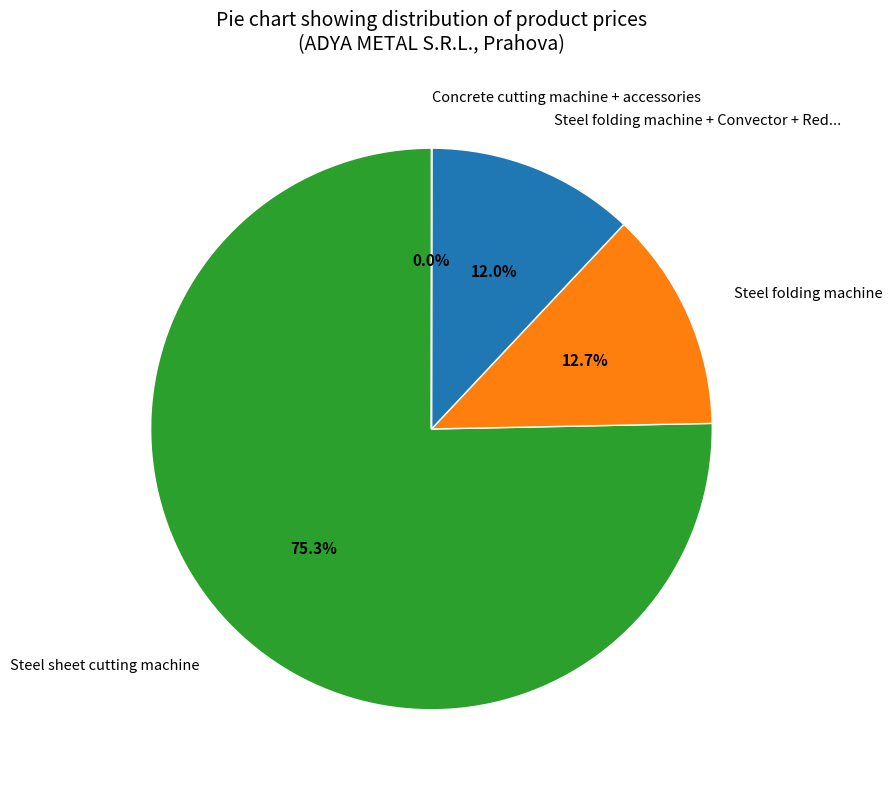

To the nearest percent, what is the difference between the largest and smallest slice percentages?

75%